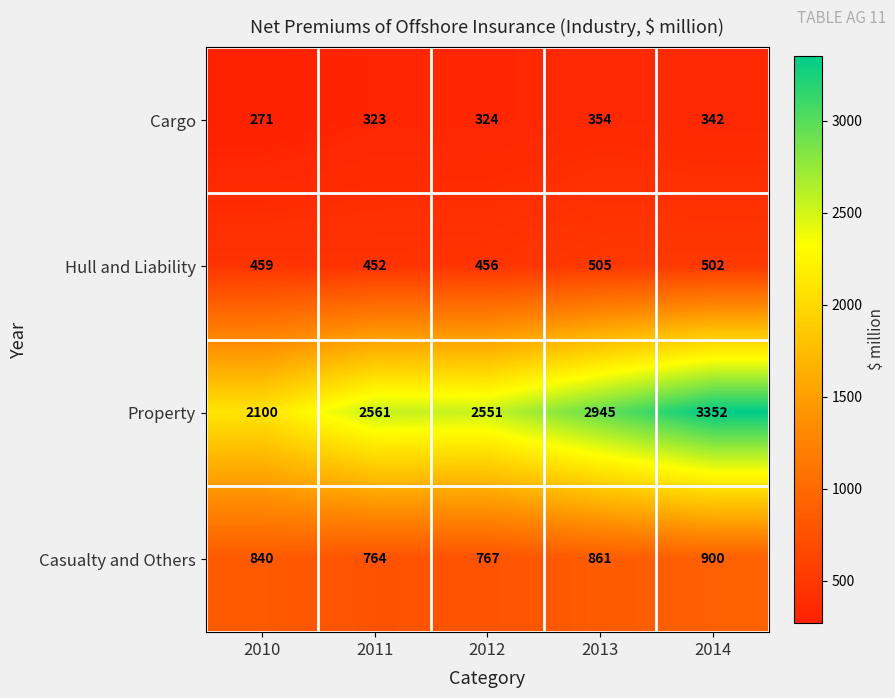

List the labels in order of Hull and Liability value, largest first.

2013, 2014, 2010, 2012, 2011